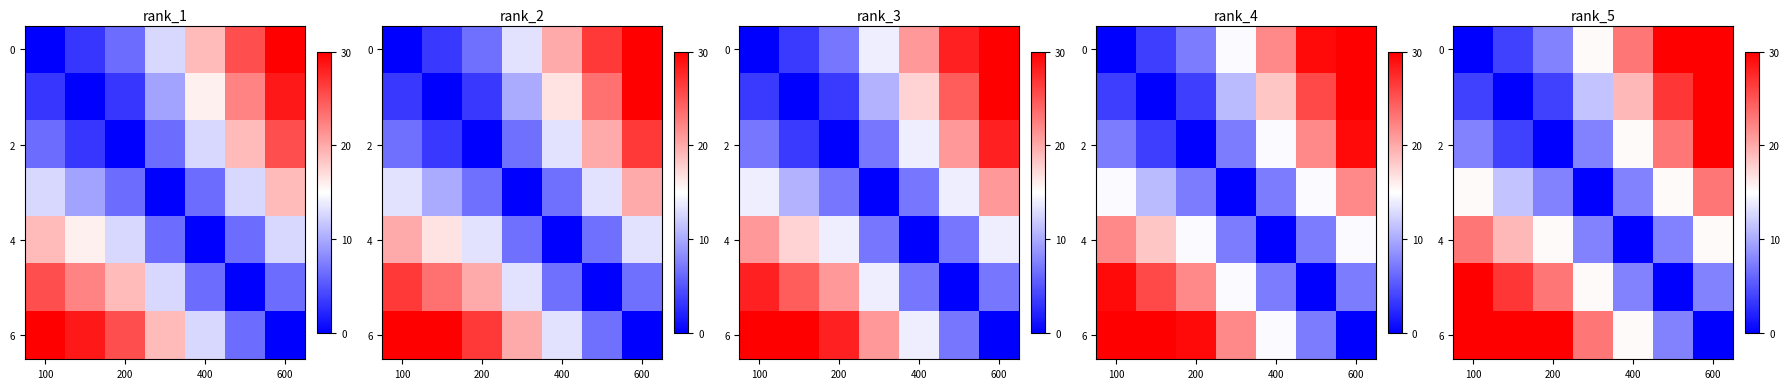

What is the difference between the highest and lowest values at 100?

30.0